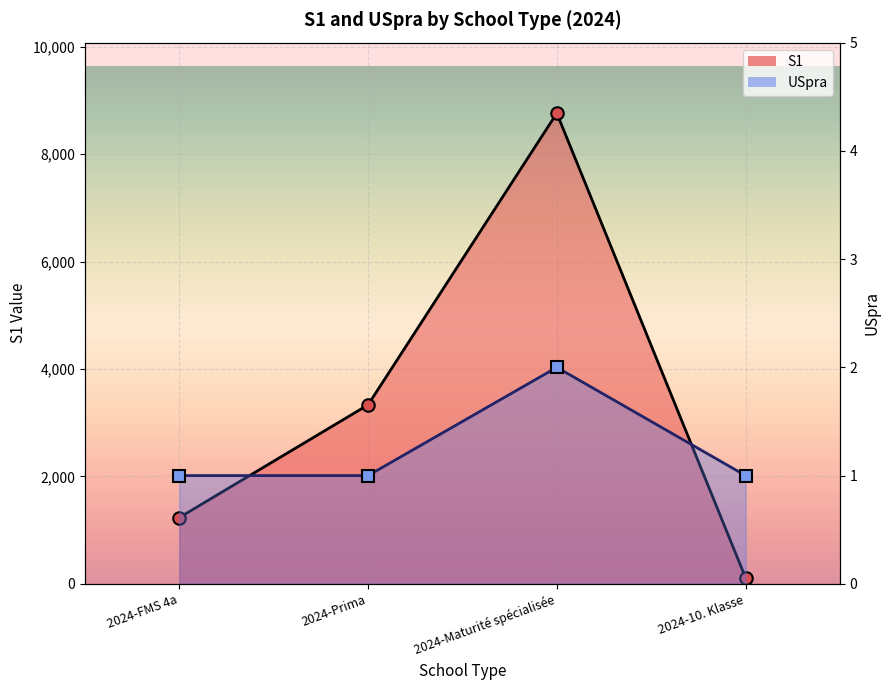

What is the minimum value shown in the chart?

1